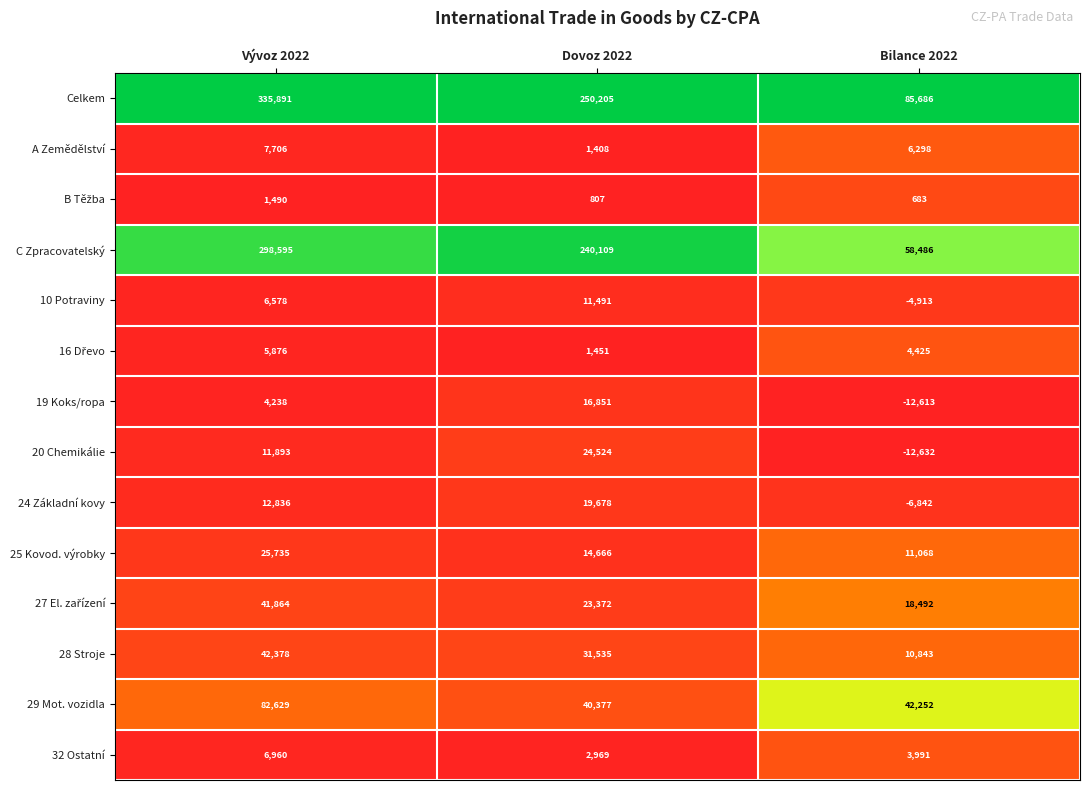

Which series has the largest total across all categories?

Celkem